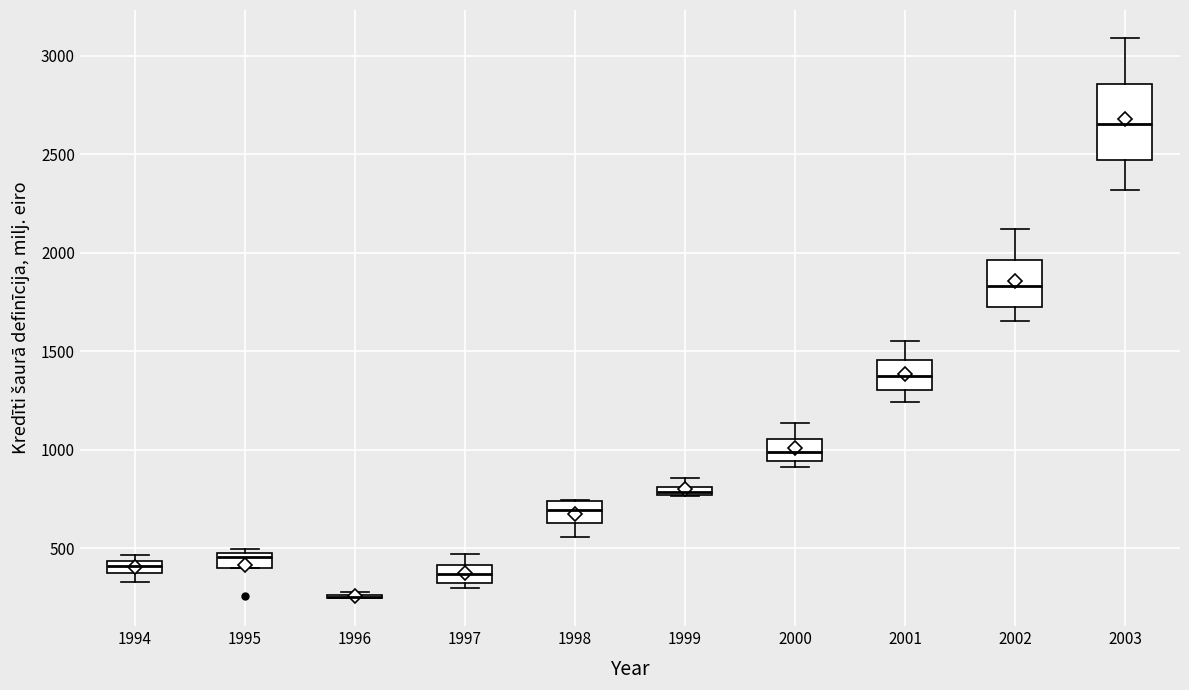

Comparing the boxes themselves (not the whiskers), which one is the tallest?

2003